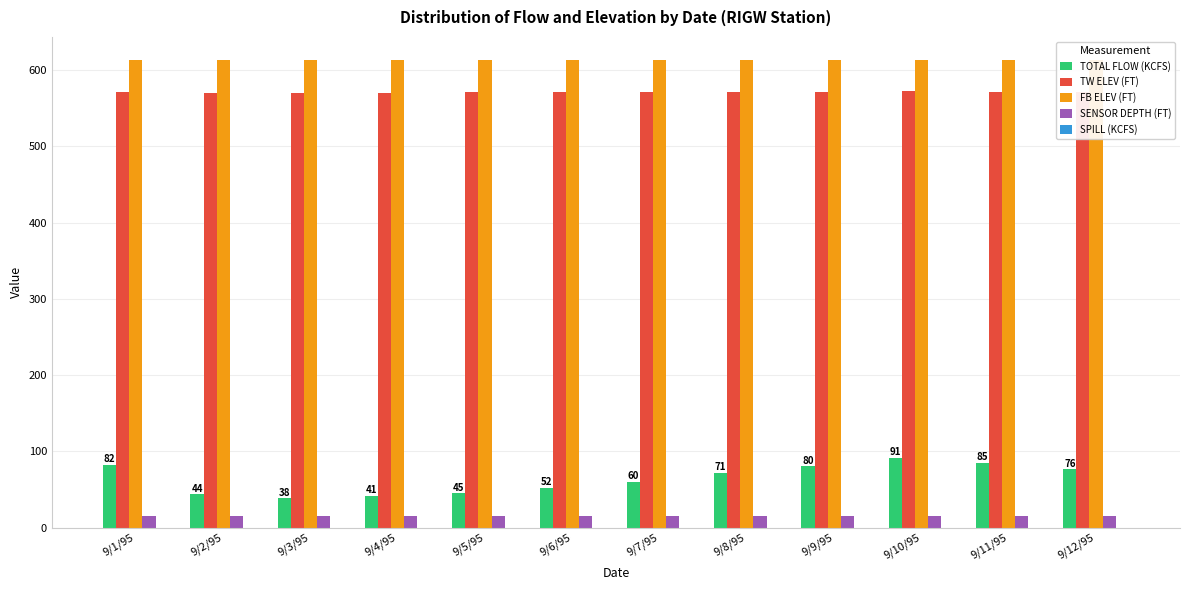

The SENSOR DEPTH (FT) series shows 15.0 at 9/5/95. True or false?

True